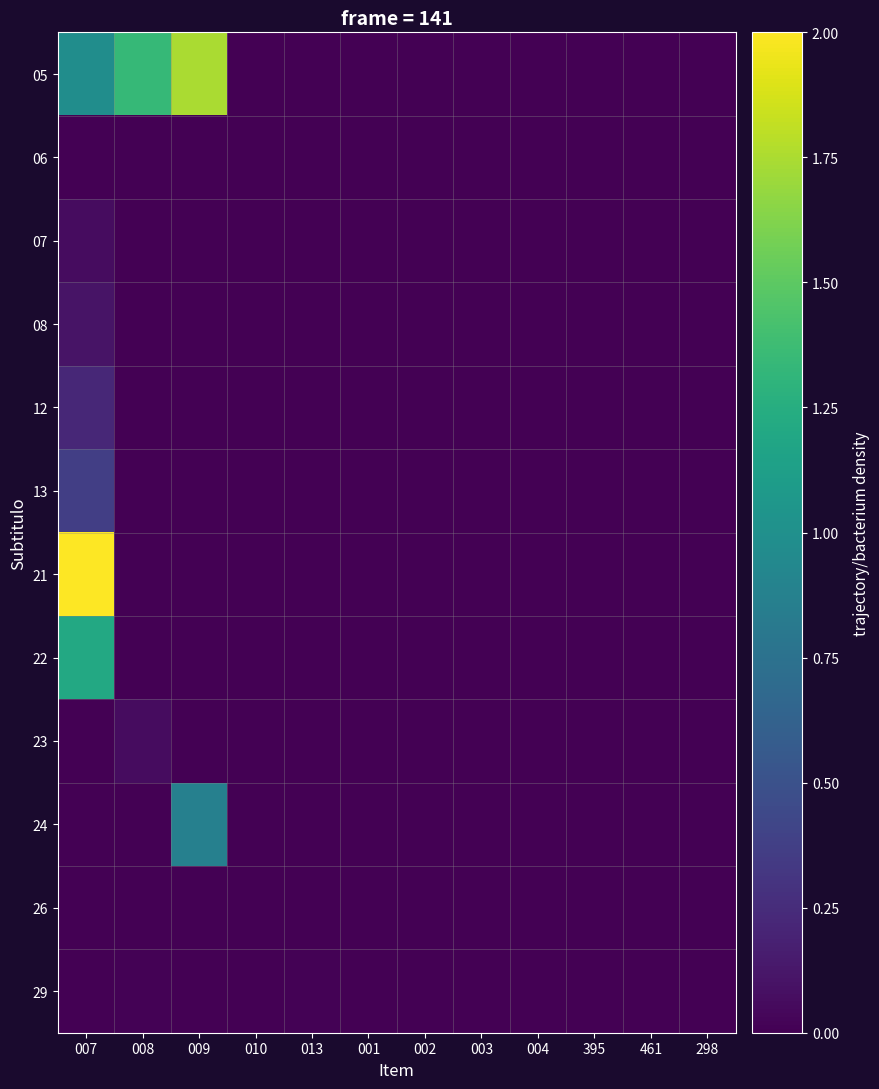

Count the number of data series in this chart.

12